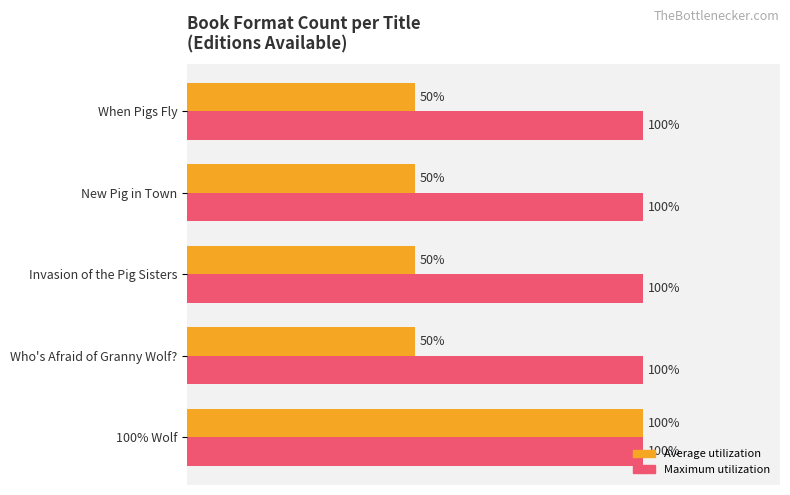

At Invasion of the Pig Sisters, list the series in order from largest to smallest.

Maximum utilization, Average utilization